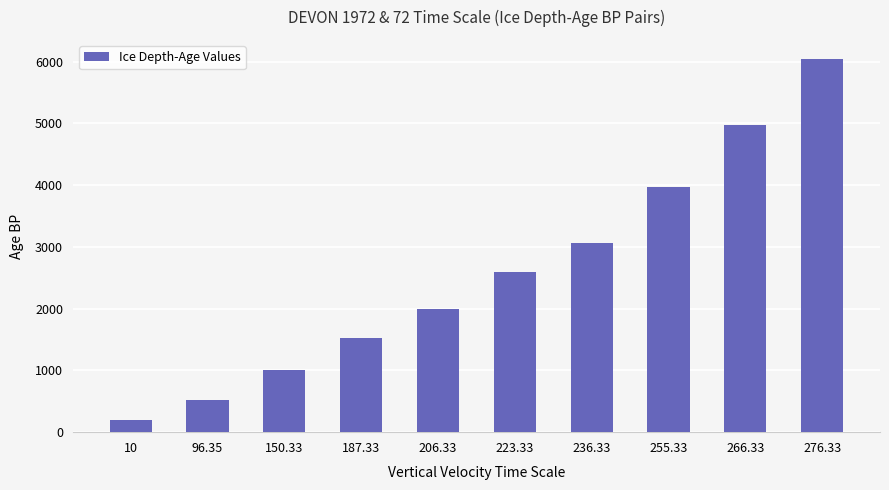

What is the sum of all values?

25905